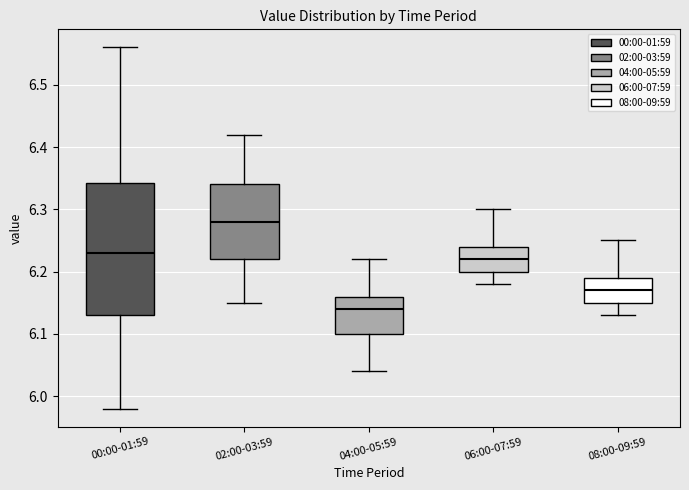

Where is the lower edge of the box for 00:00-01:59 on the y-axis? The values are not printed on the chart, so give them approximately, as read against the axis.

6.13